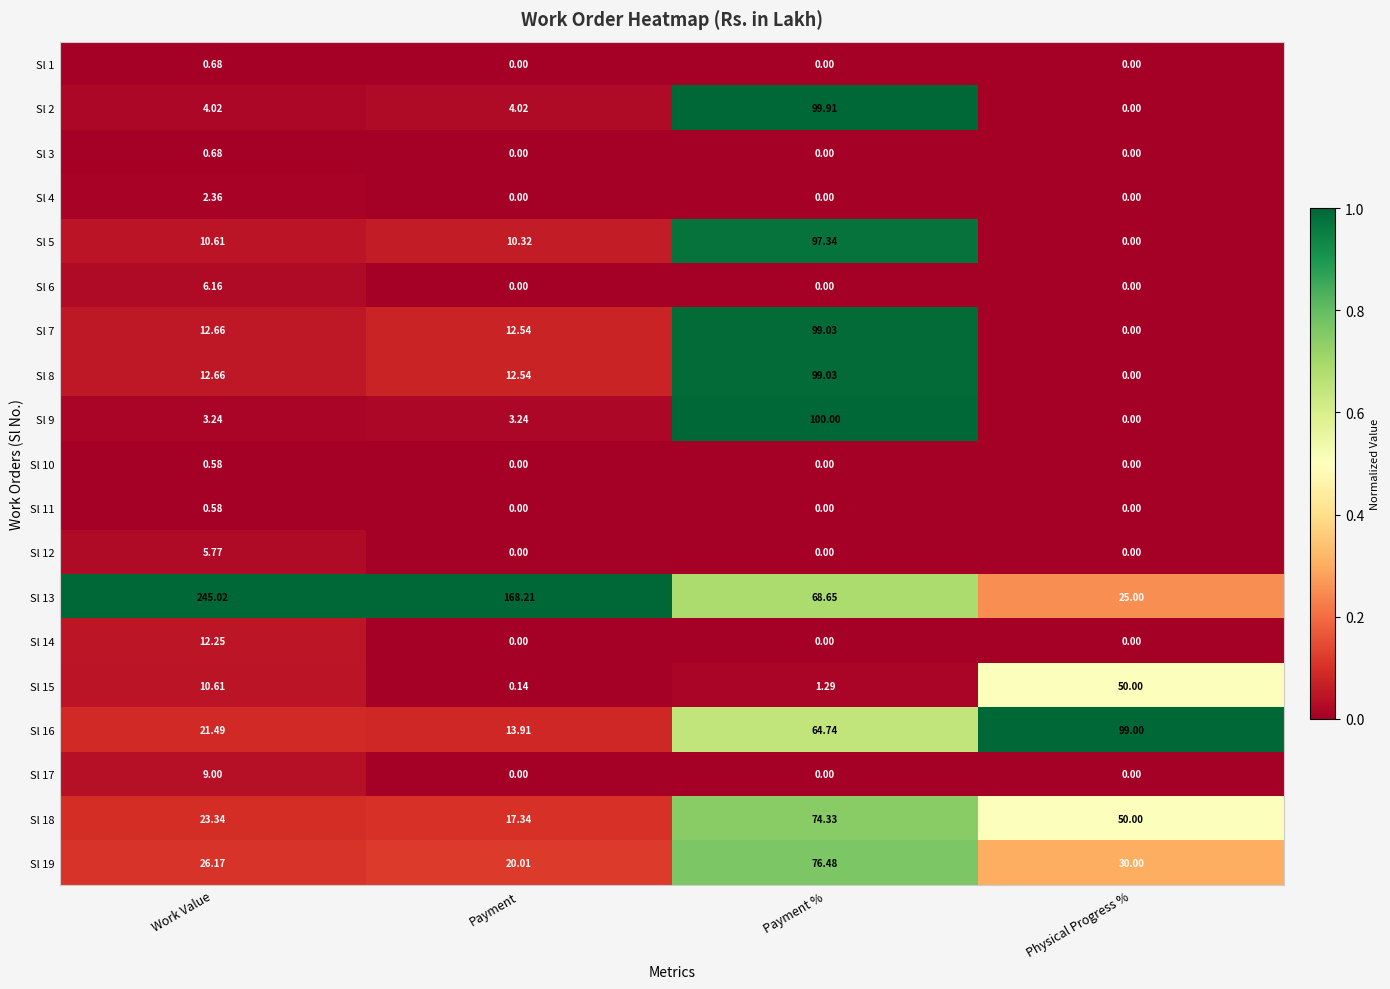

At which category does the chart reach its peak across all series?

Work Value